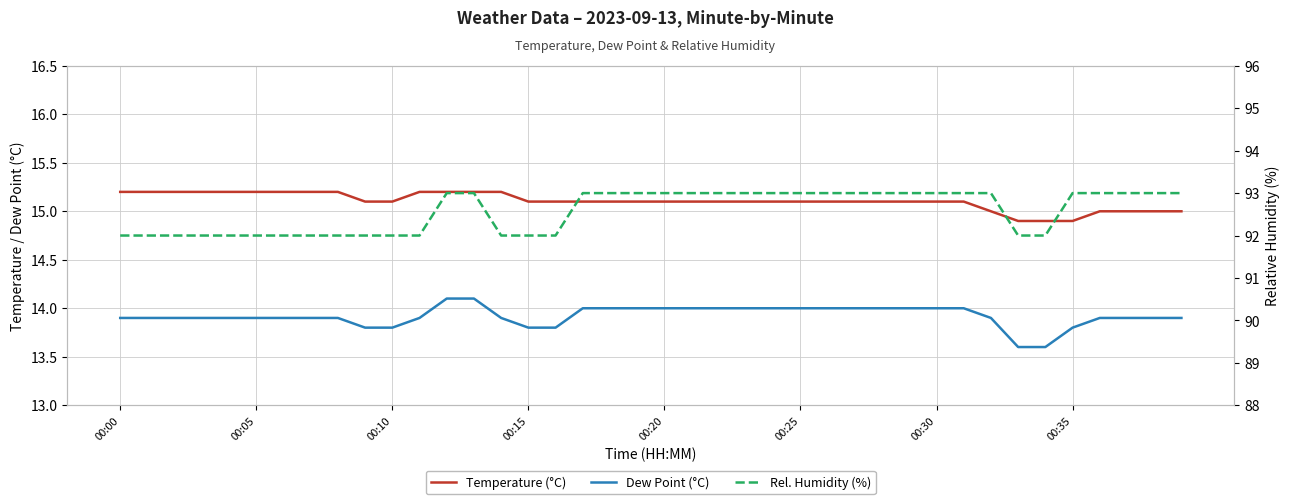

The value of Temperature (°C) at 39 is 6.3. True or false?

False